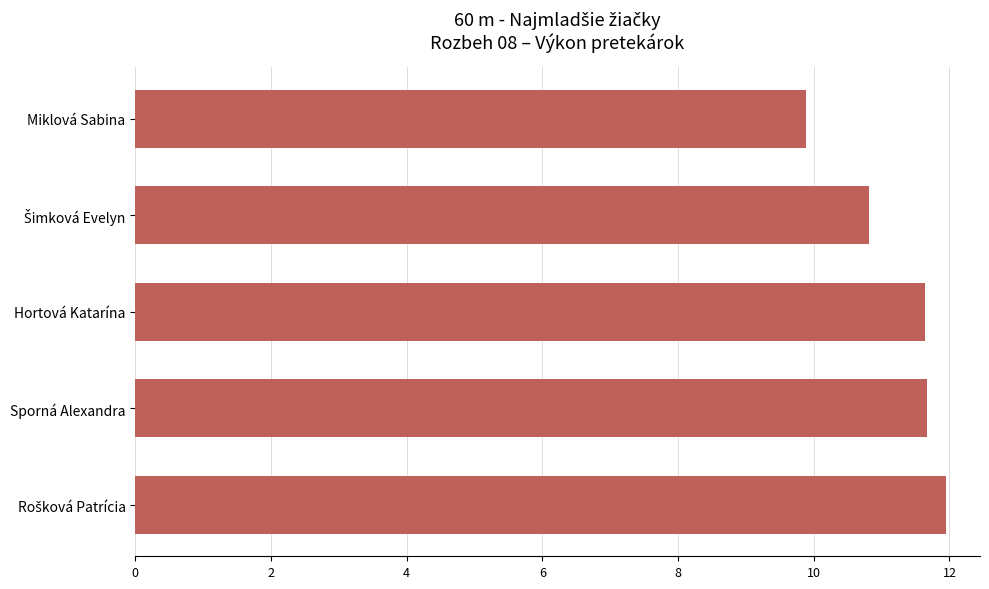

Are the bars horizontal?

Yes